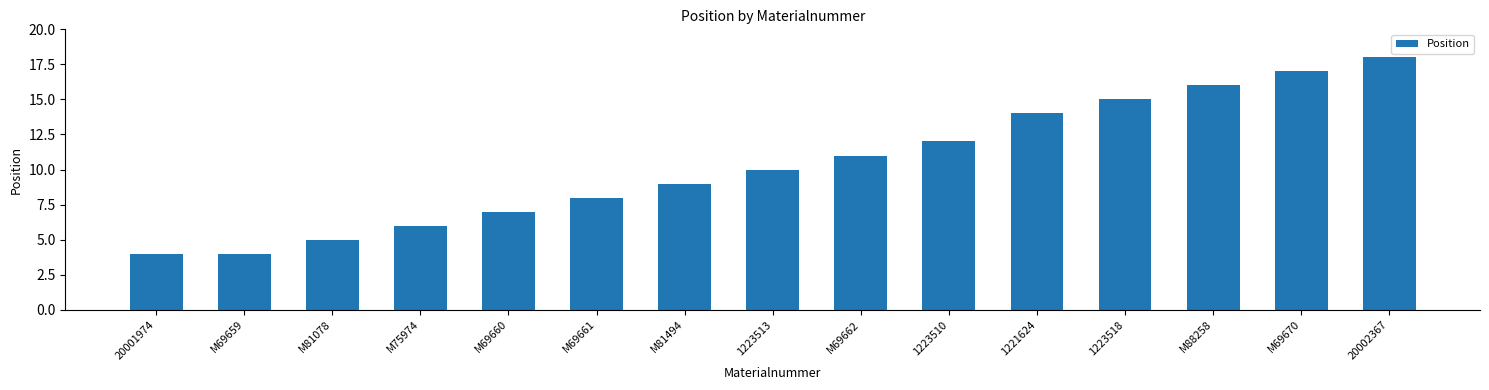

Reading left to right, what are all the values shown in this chart?

20001974=4	M69659=4	M81078=5	M75974=6	M69660=7	M69661=8	M81494=9	1223513=10	M69662=11	1223510=12	1221624=14	1223518=15	M88258=16	M69670=17	20002367=18